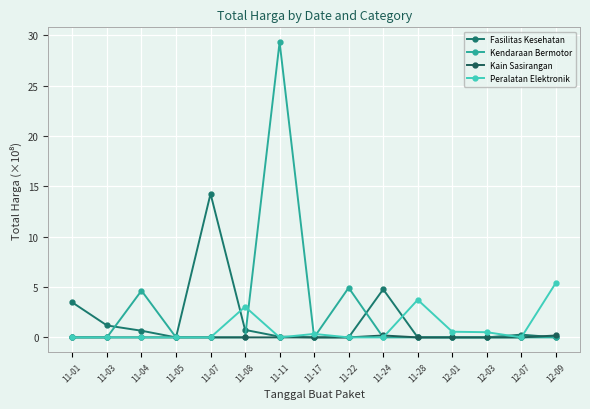

What is the difference between the maximum and minimum values in the Peralatan Elektronik series?

5.4